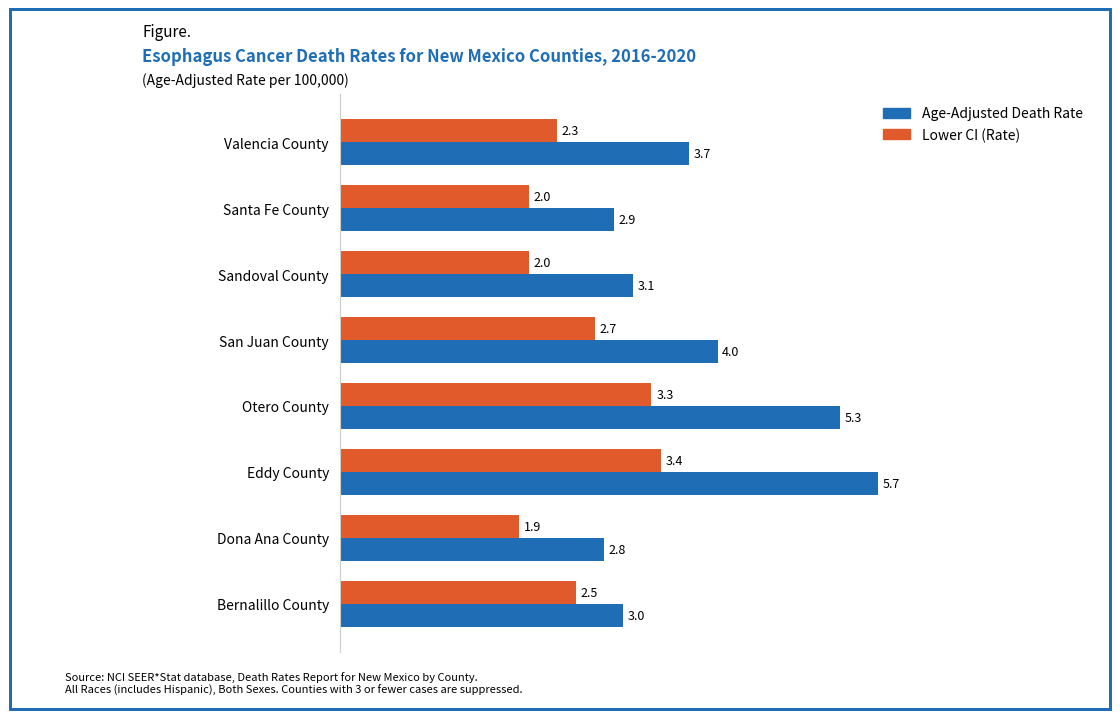

What is the total value across all series at Eddy County?

9.1